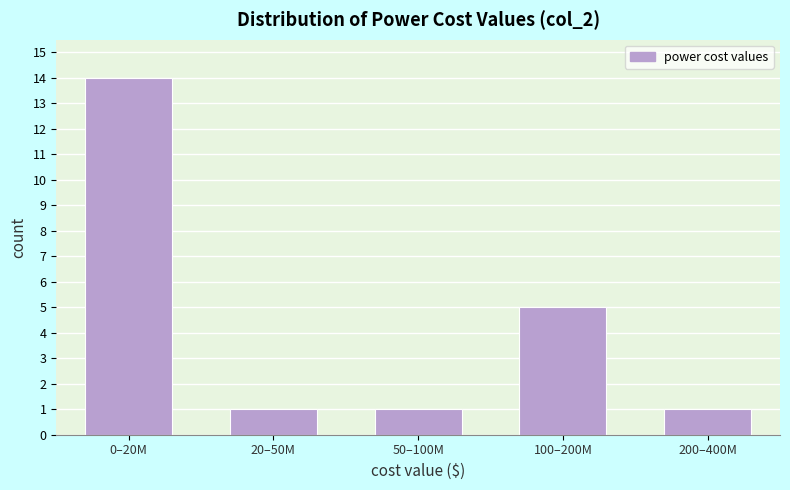

Reading left to right, transcribe all the data shown in this chart.

0–20M=14	20–50M=1	50–100M=1	100–200M=5	200–400M=1